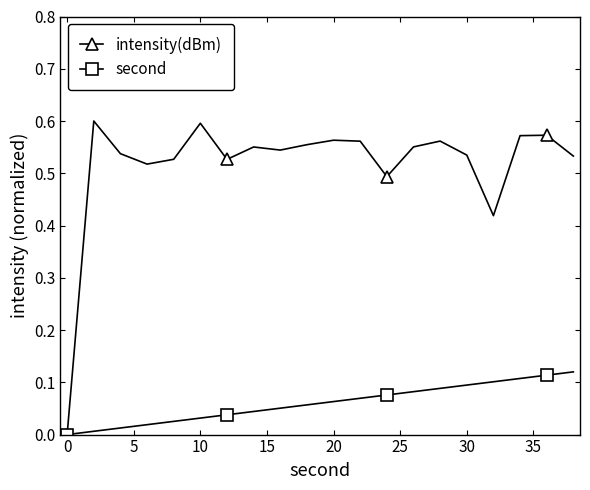

Rank the series by their maximum value, from lowest to highest.

second, intensity(dBm)